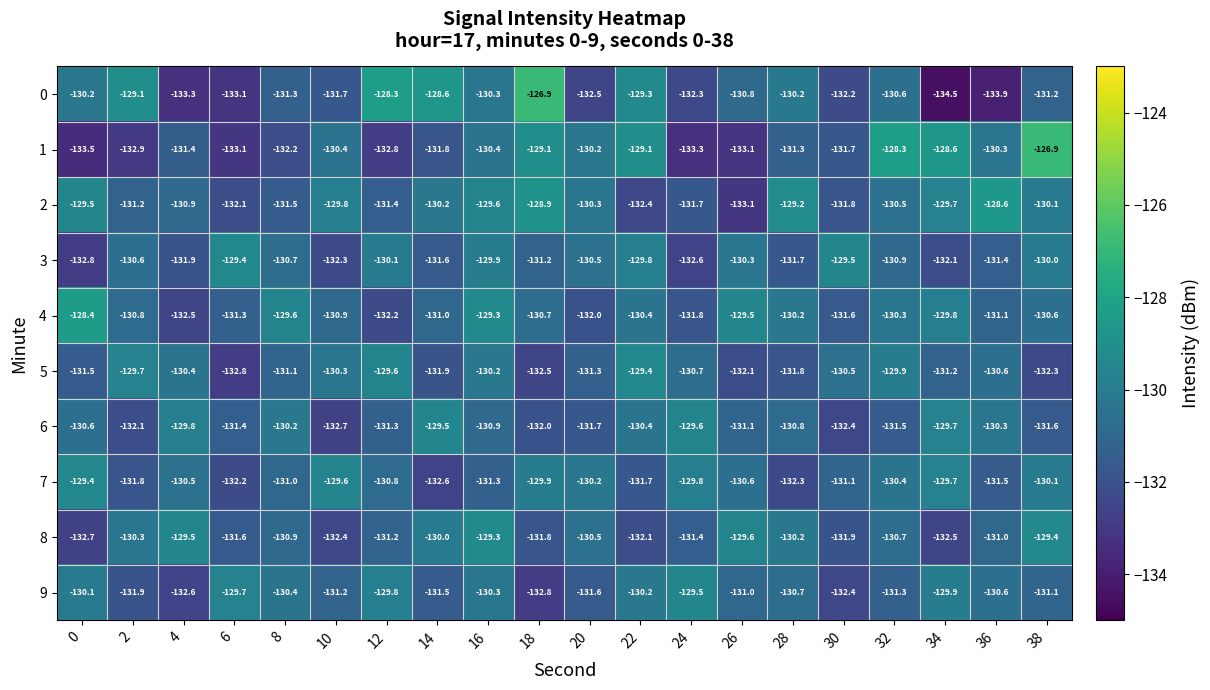

What is the spread (max minus min) of values at 32?

3.2